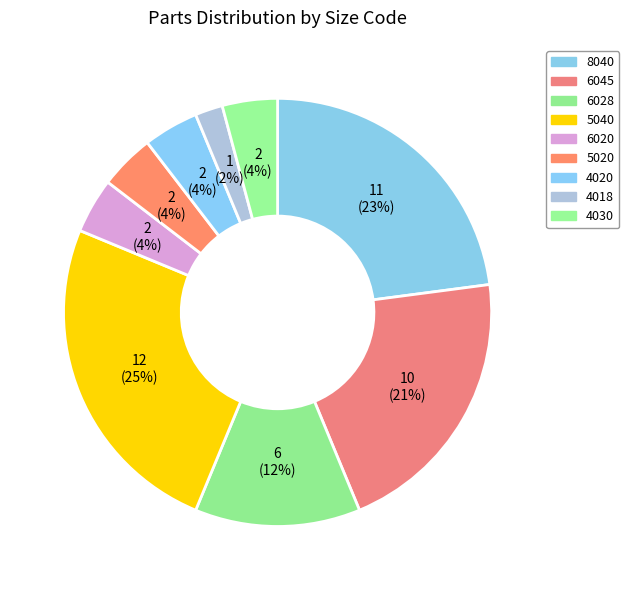

Does 6028 represent more than half of the total?

No